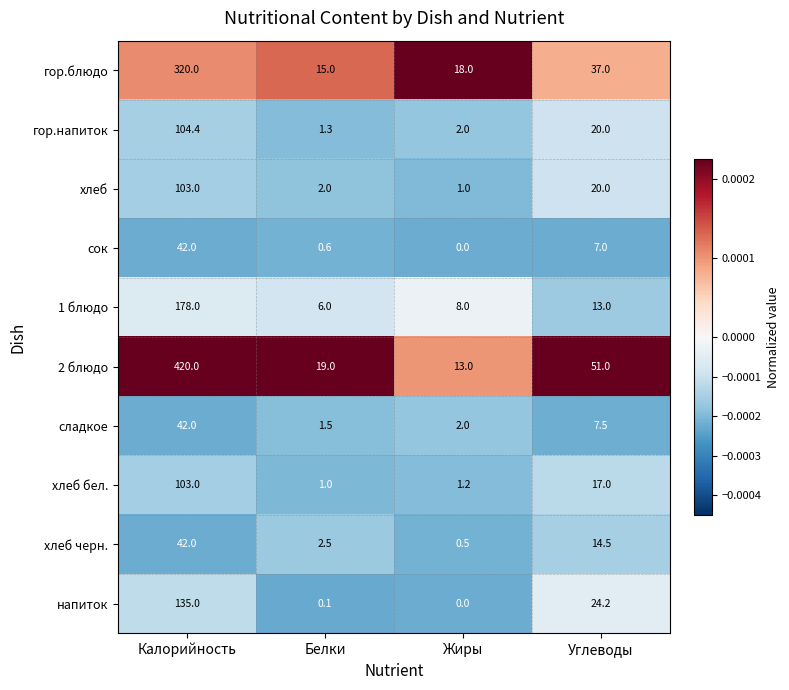

What is the approximate value of гор.напиток at Белки?

1.3